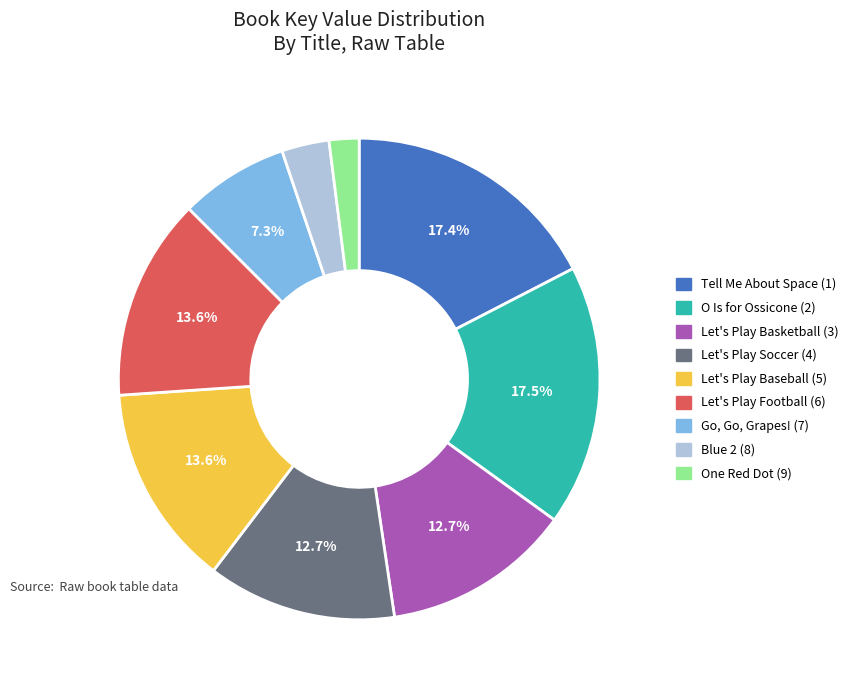

Is there any slice that represents more than half of the pie?

No